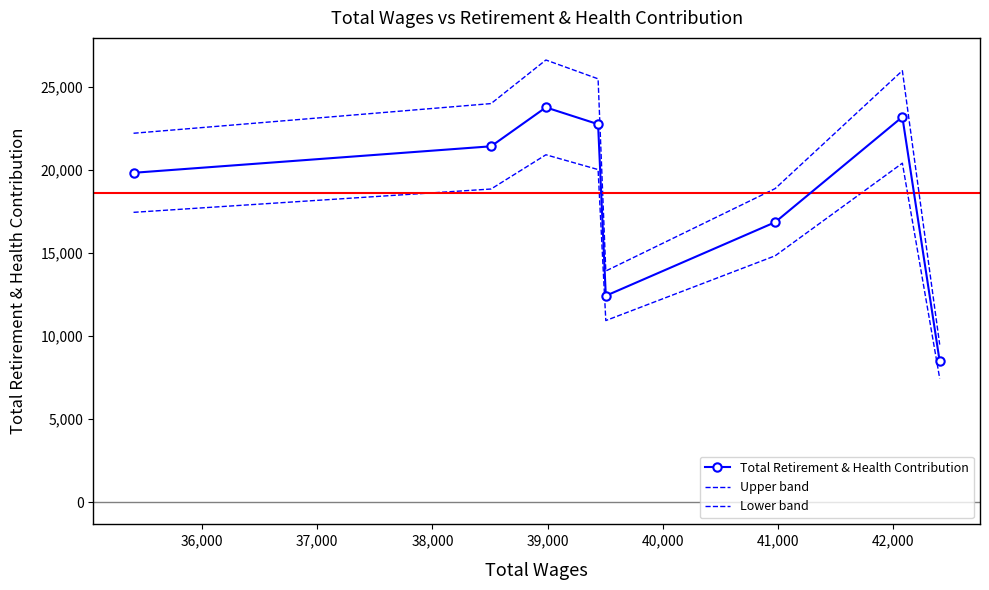

At how many categories does at least one series exceed 25767?

2